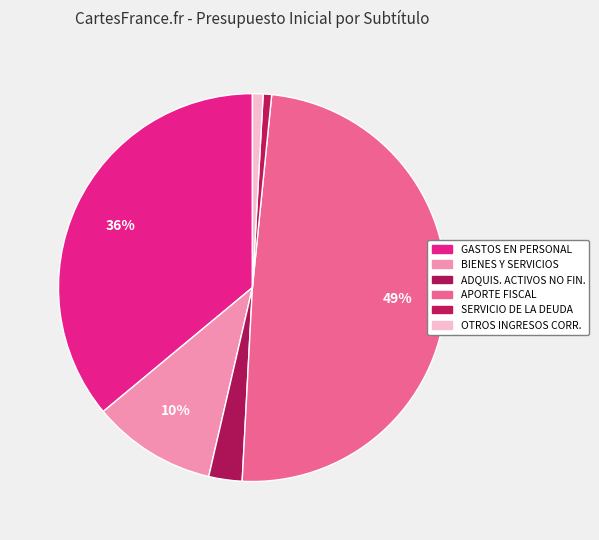

Which slice is the smallest?

SERVICIO DE LA DEUDA